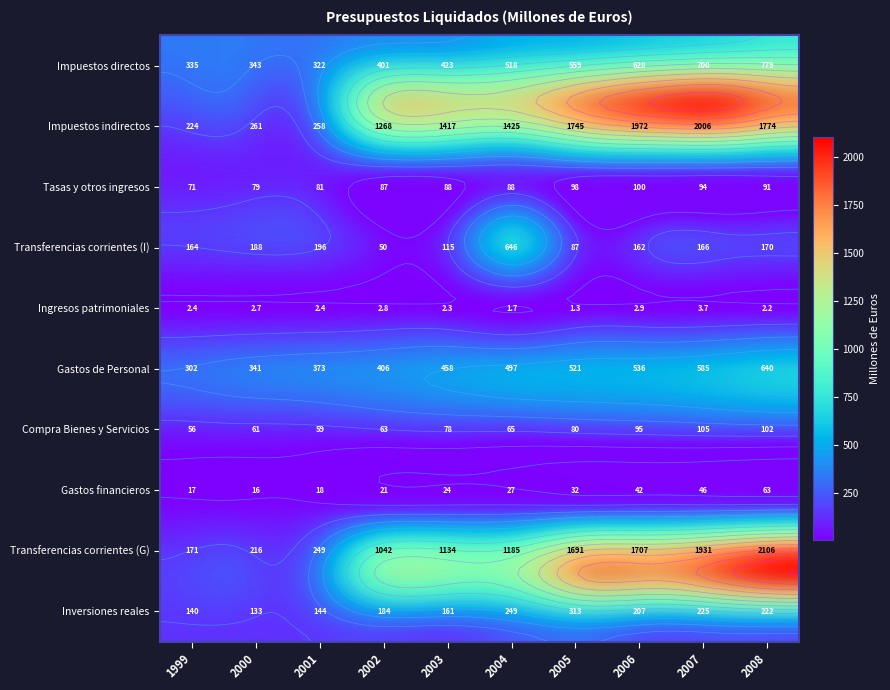

Reading left to right, extract all data points from this chart.

Impuestos directos: 1999=335.0	2000=342.6	2001=322.0	2002=400.6	2003=422.7	2004=518.1	2005=558.6	2006=627.5	2007=700.4	2008=778.9
Impuestos indirectos: 1999=224.0	2000=261.4	2001=258.1	2002=1267.7	2003=1417.0	2004=1424.7	2005=1745.5	2006=1972.5	2007=2005.8	2008=1774.5
Tasas y otros ingresos: 1999=70.6	2000=79.1	2001=81.3	2002=86.8	2003=88.0	2004=88.1	2005=97.8	2006=100.3	2007=94.3	2008=90.7
Transferencias corrientes (I): 1999=164.3	2000=187.9	2001=195.7	2002=50.1	2003=114.5	2004=646.3	2005=86.7	2006=161.8	2007=165.7	2008=170.0
Ingresos patrimoniales: 1999=2.4	2000=2.7	2001=2.4	2002=2.8	2003=2.3	2004=1.7	2005=1.3	2006=2.9	2007=3.7	2008=2.2
Gastos de Personal: 1999=302.3	2000=341.0	2001=373.3	2002=405.6	2003=457.8	2004=496.9	2005=520.9	2006=536.2	2007=585.1	2008=639.5
Compra Bienes y Servicios: 1999=56.4	2000=61.2	2001=59.0	2002=63.0	2003=78.2	2004=65.1	2005=79.9	2006=94.8	2007=104.5	2008=101.8
Gastos financieros: 1999=16.6	2000=16.2	2001=17.7	2002=20.5	2003=24.2	2004=26.9	2005=32.4	2006=42.2	2007=46.3	2008=62.7
Transferencias corrientes (G): 1999=171.4	2000=215.8	2001=248.8	2002=1041.5	2003=1133.9	2004=1185.2	2005=1690.7	2006=1706.6	2007=1930.9	2008=2105.7
Inversiones reales: 1999=139.7	2000=133.4	2001=144.2	2002=184.2	2003=160.7	2004=249.3	2005=312.6	2006=207.4	2007=225.1	2008=222.1